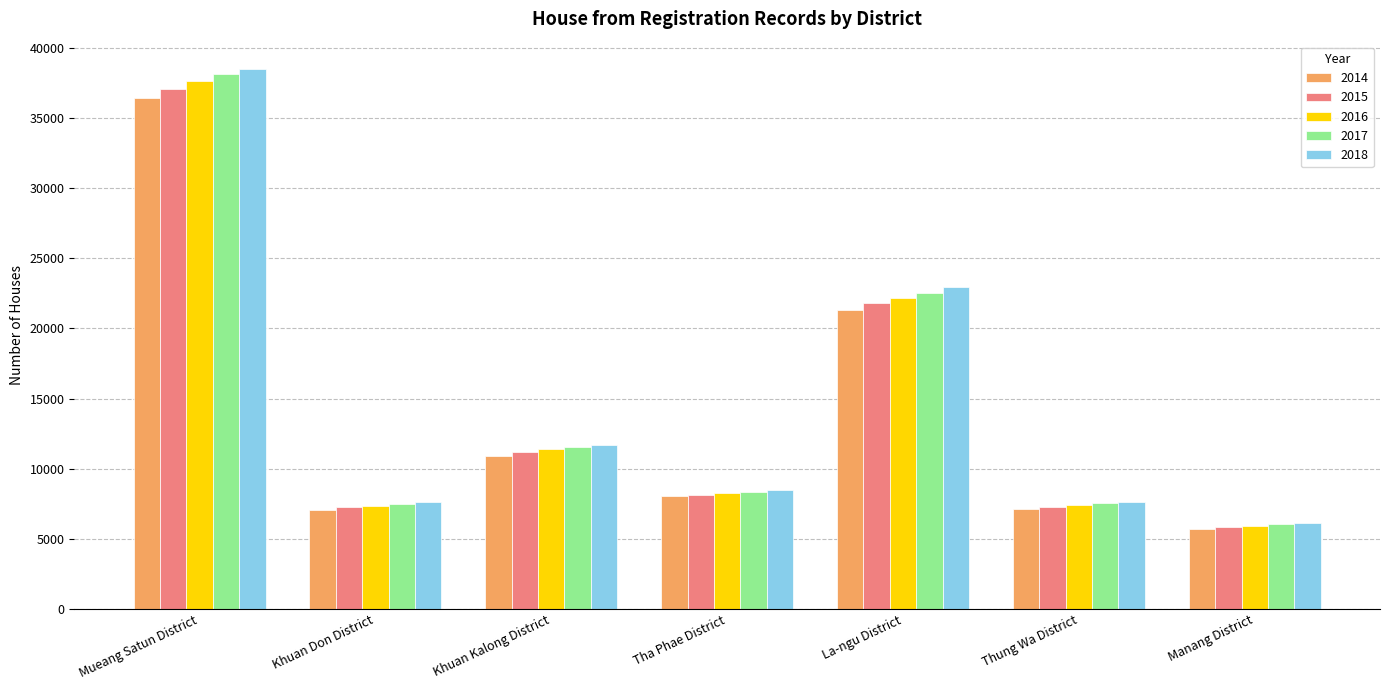

The 2014 series shows 9111 at Manang District. True or false?

False